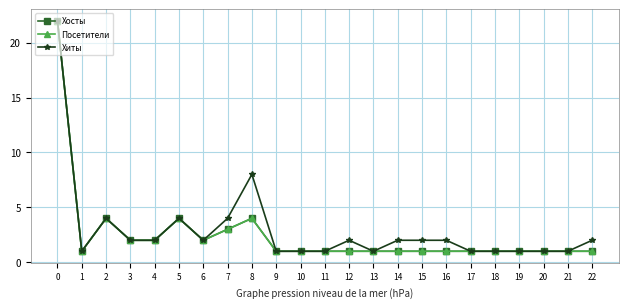

True or false: Хиты and Хосты intersect in this chart.

False